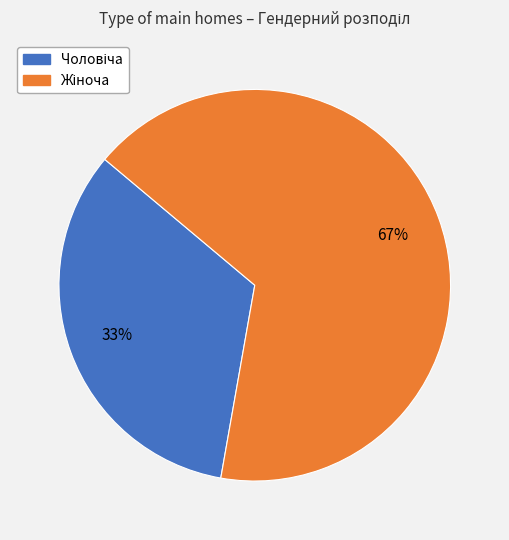

To the nearest percent, what is the average slice percentage?

50%